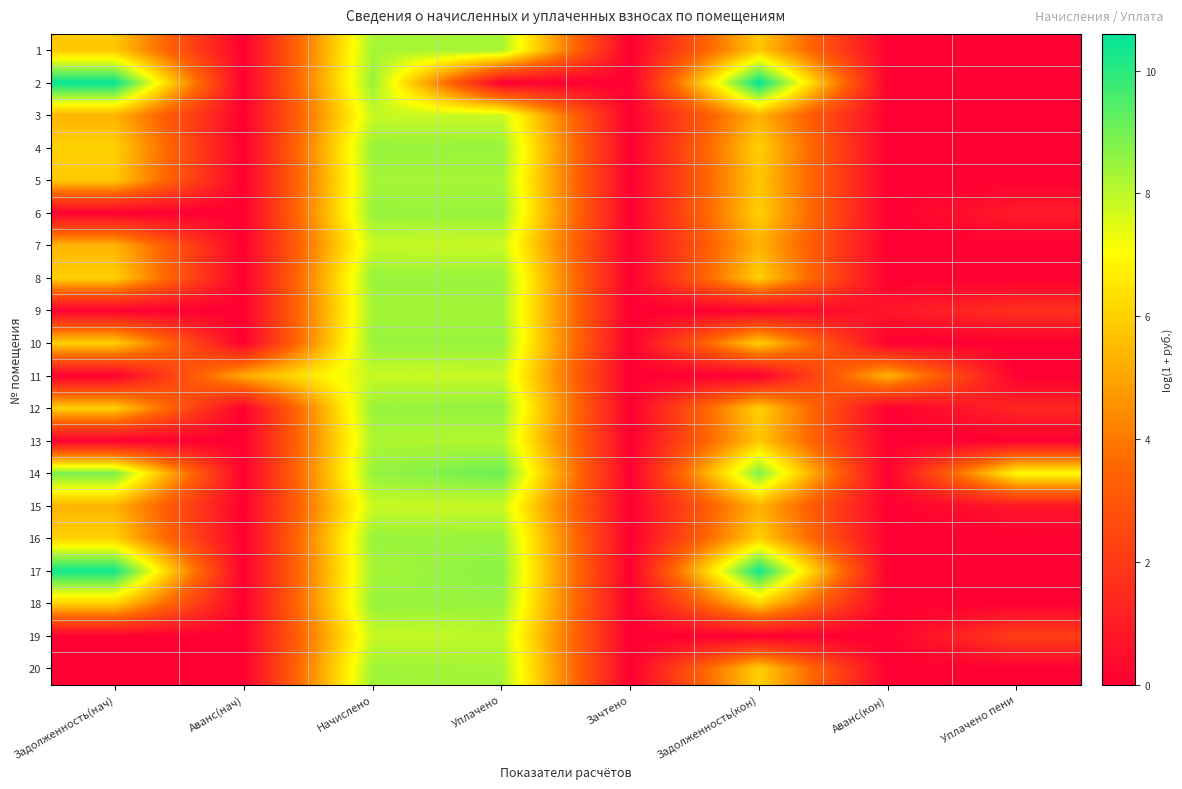

What is the difference between the highest and lowest values at Аванс(нач)?

5.1